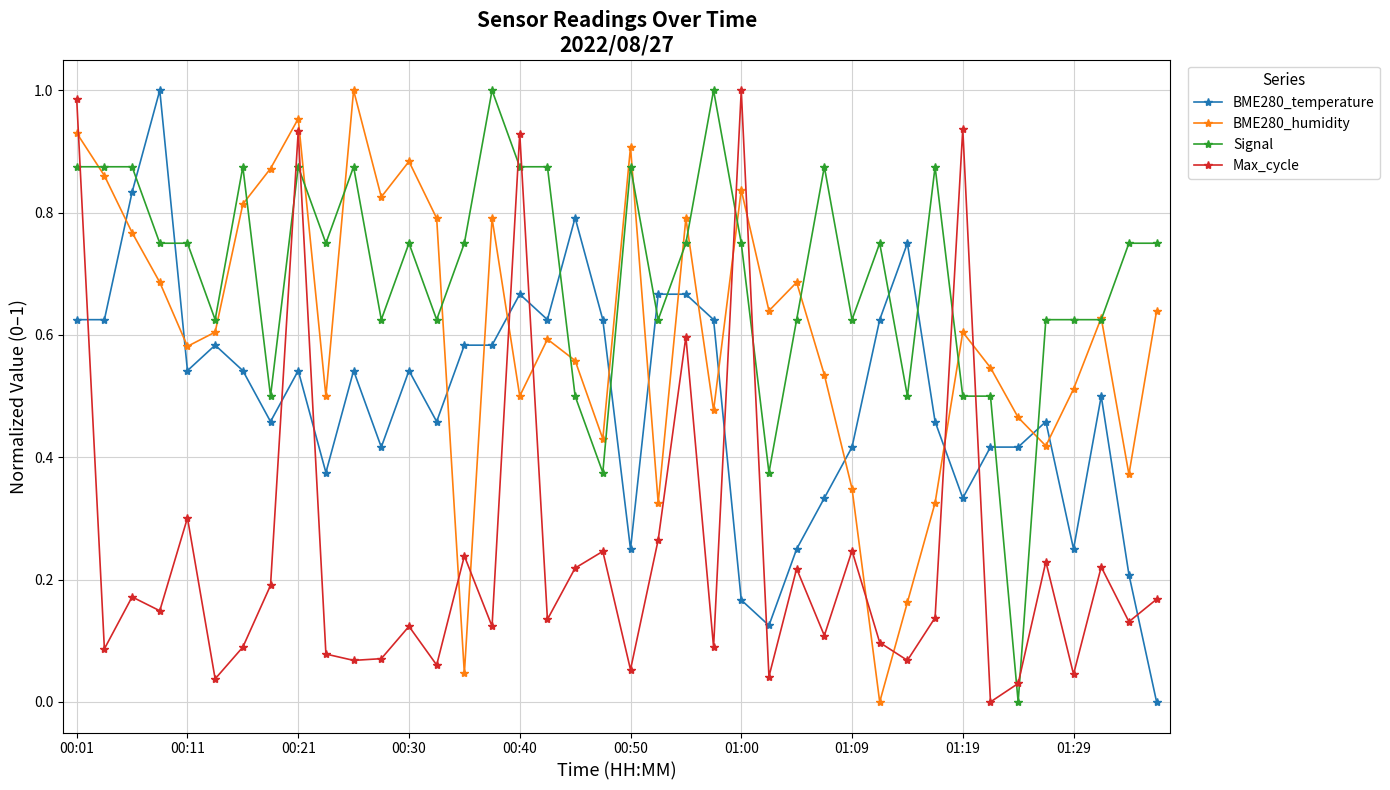

How many times do BME280_temperature and Signal cross each other?

10